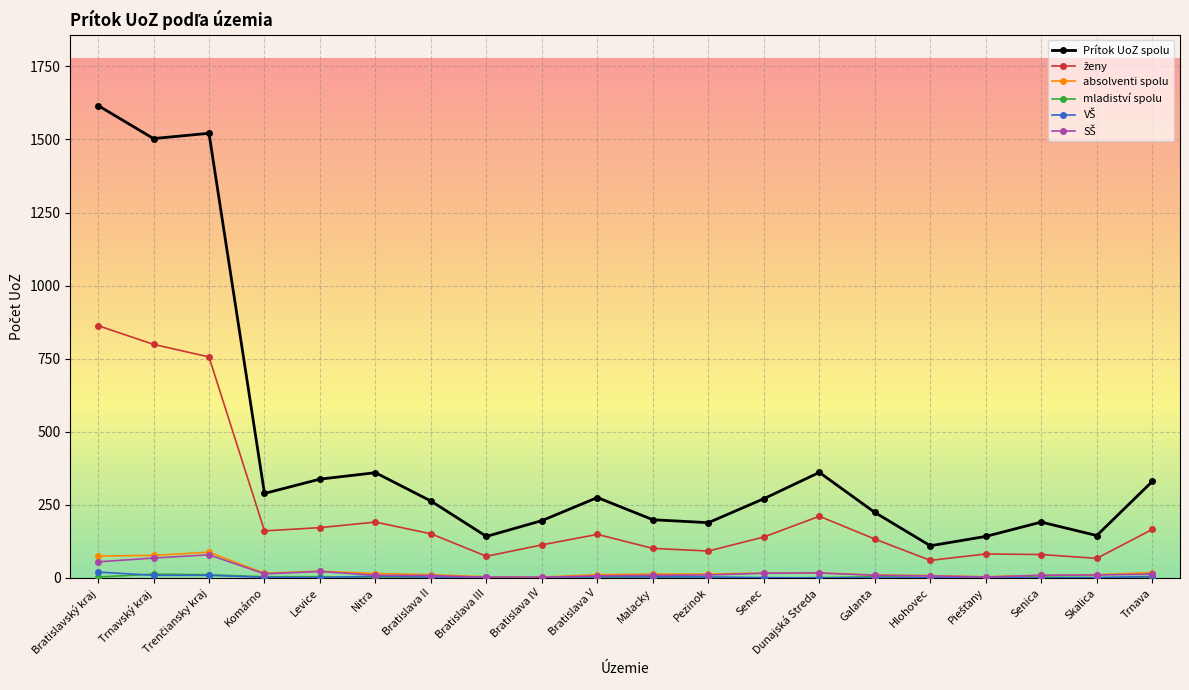

How many lines are shown in the chart?

6